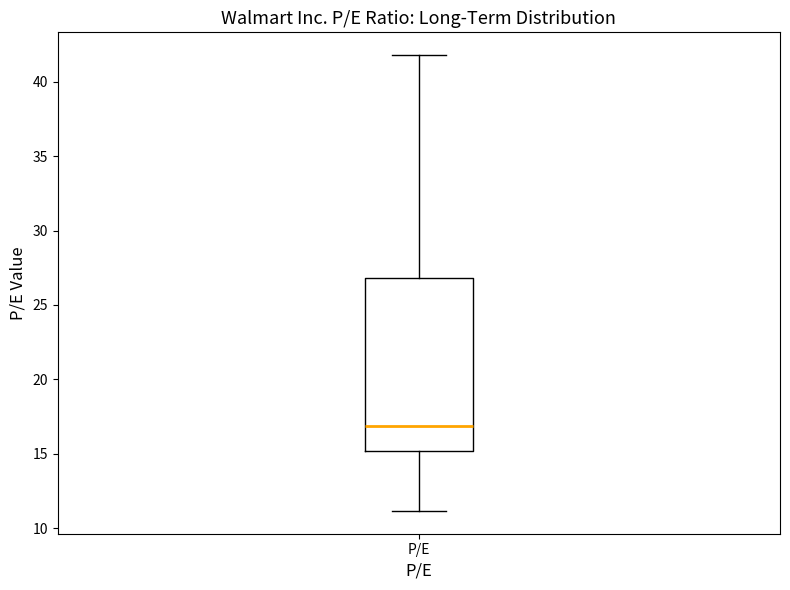

Transcribe this box plot: give where the median line is, the range the box spans, and where the two whiskers end, as read against the y-axis. The values are not printed on the chart, so give them approximately, as read against the axis.

median 17, box 15 to 27, whiskers 11 to 42